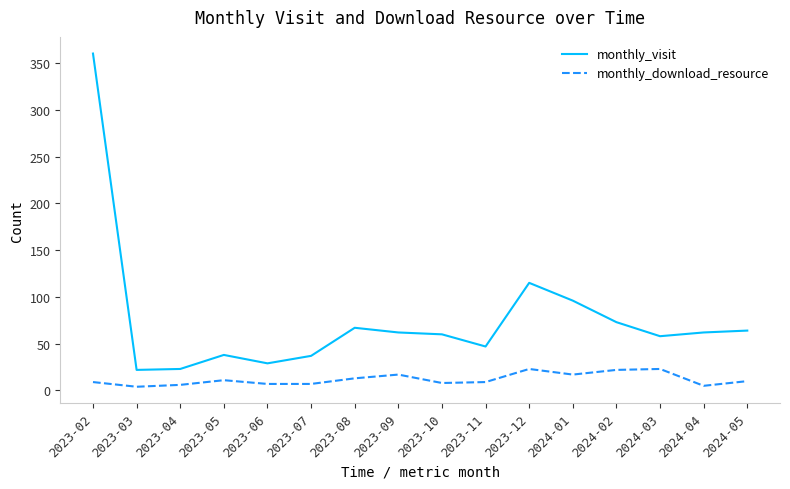

What is the difference between the second highest and minimum values in the monthly_download_resource series?

19